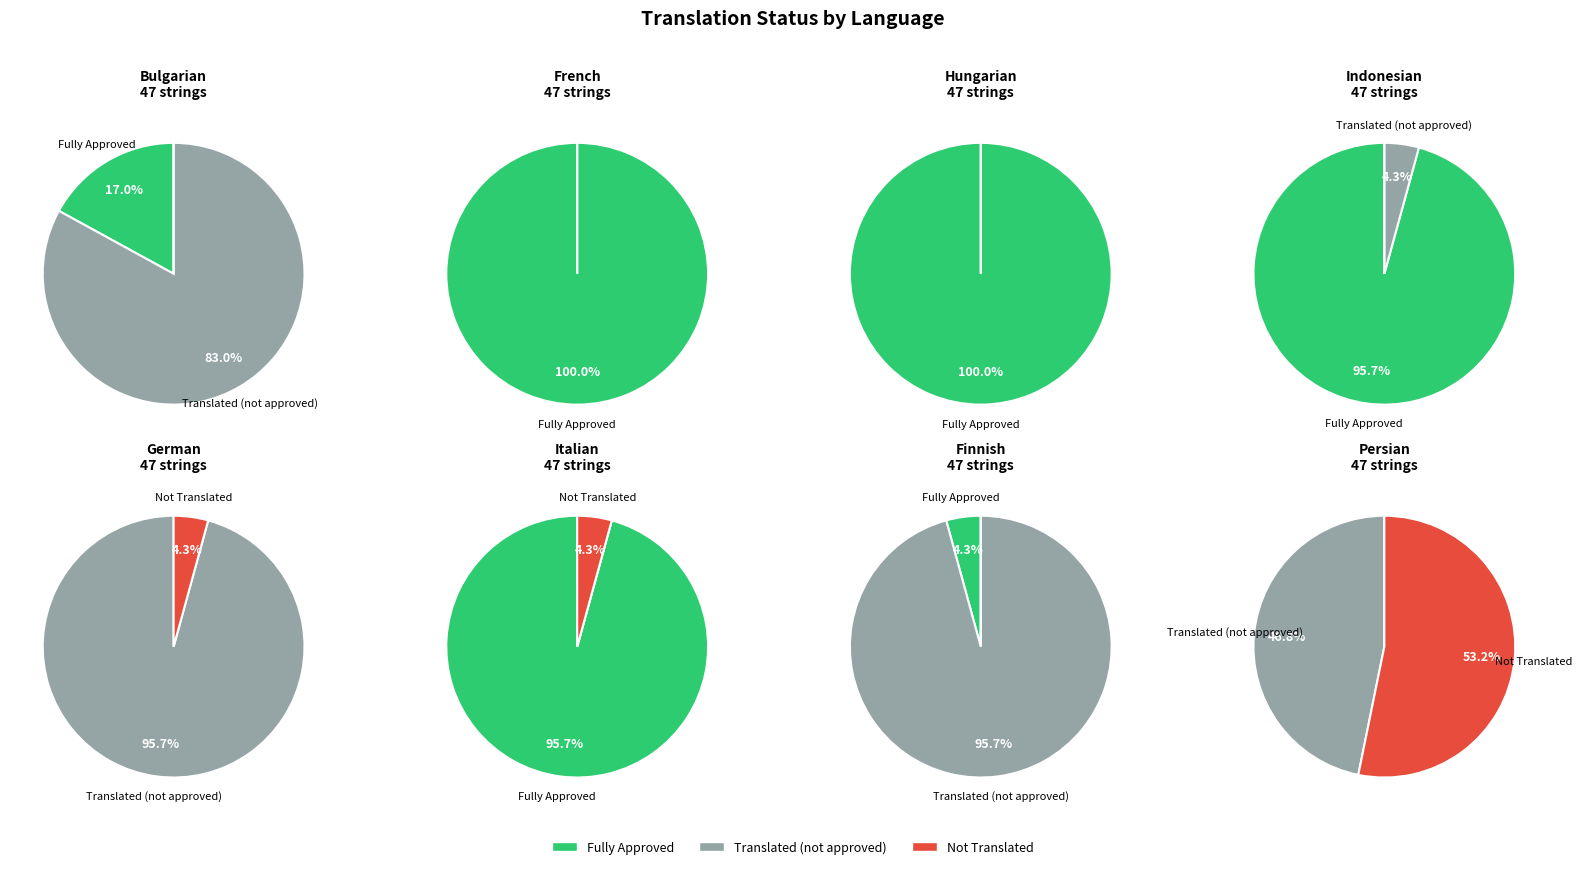

The 3 slice represents 0% of the pie. True or false?

True